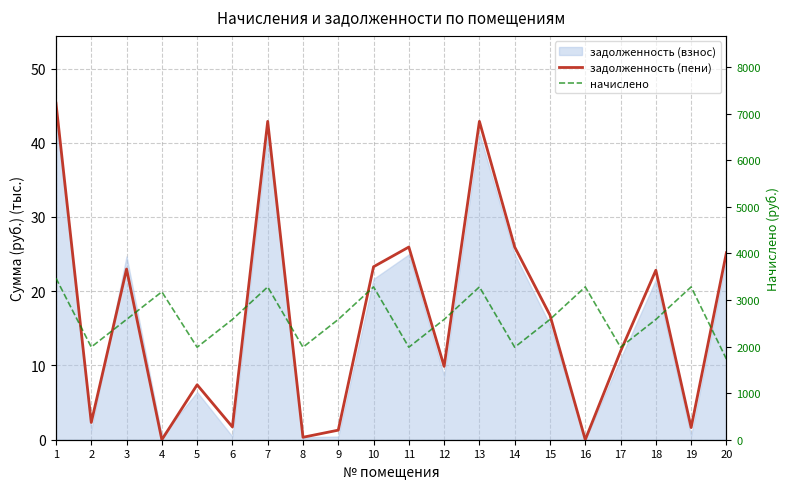

Is it true that начислено equals 3279.9 at 19?

True